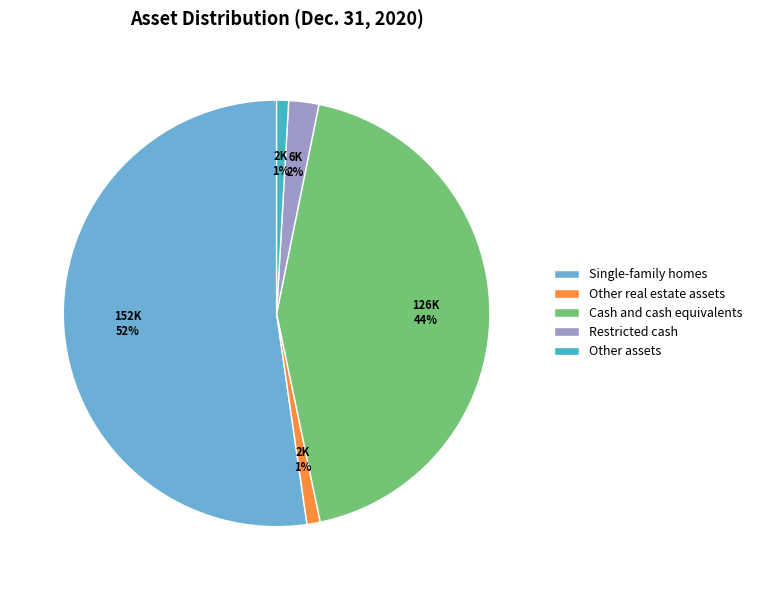

Which has a higher value, Cash and cash equivalents or Restricted cash?

Cash and cash equivalents